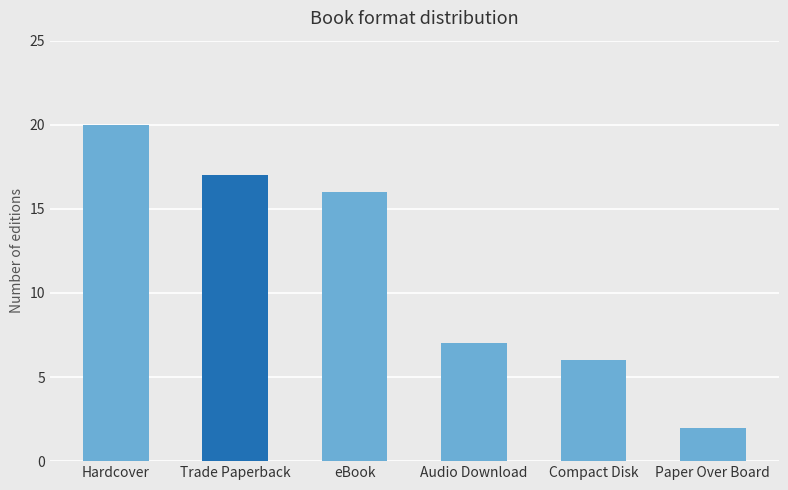

What is the sum of all values?

68